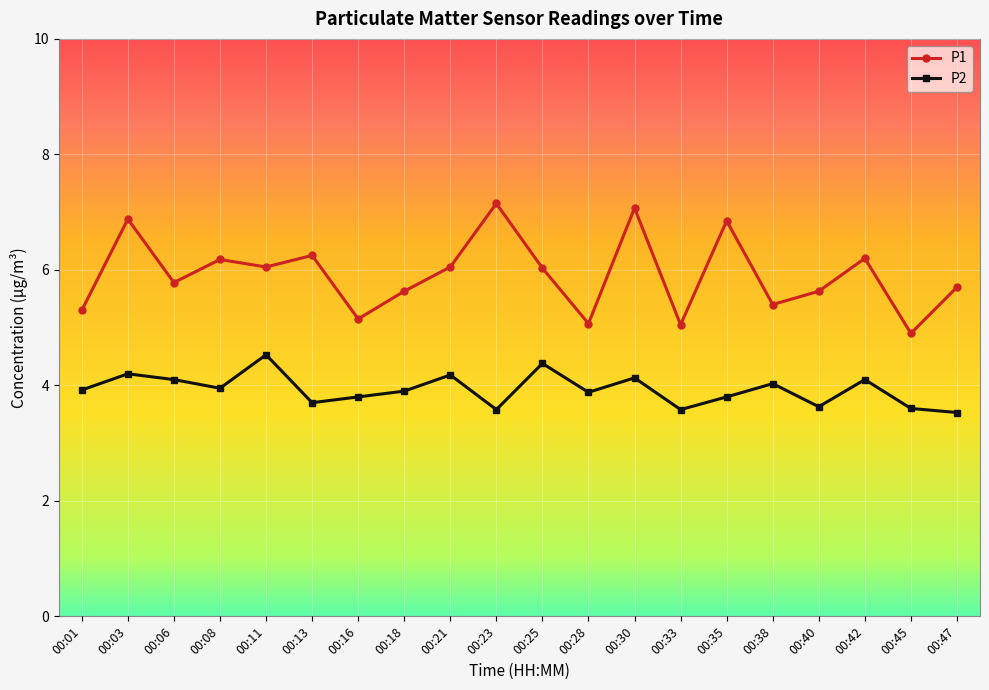

True or false: P2 and P1 cross at least once.

False